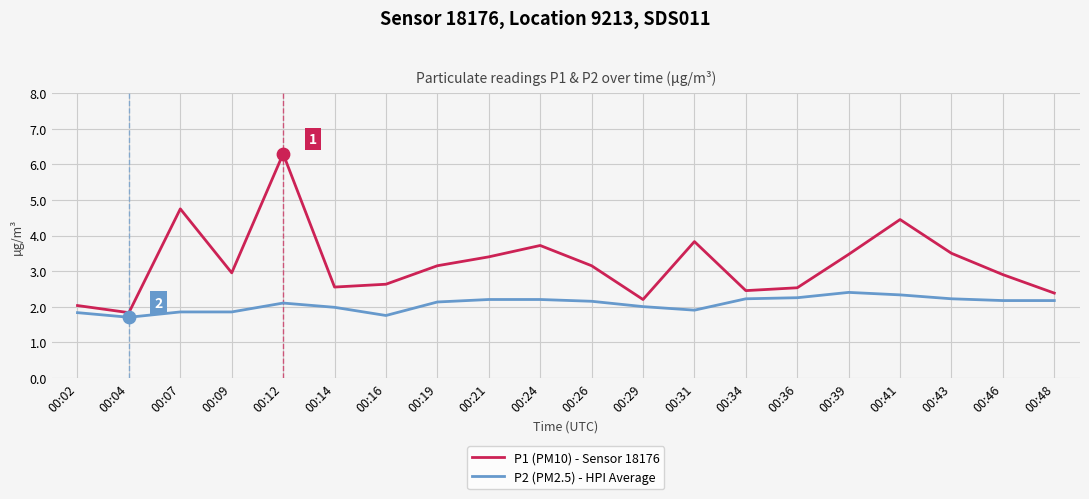

Is the value of P1 (PM10) - Sensor 18176 at 00:24 greater than the value of P2 (PM2.5) - HPI Average at 00:39?

Yes